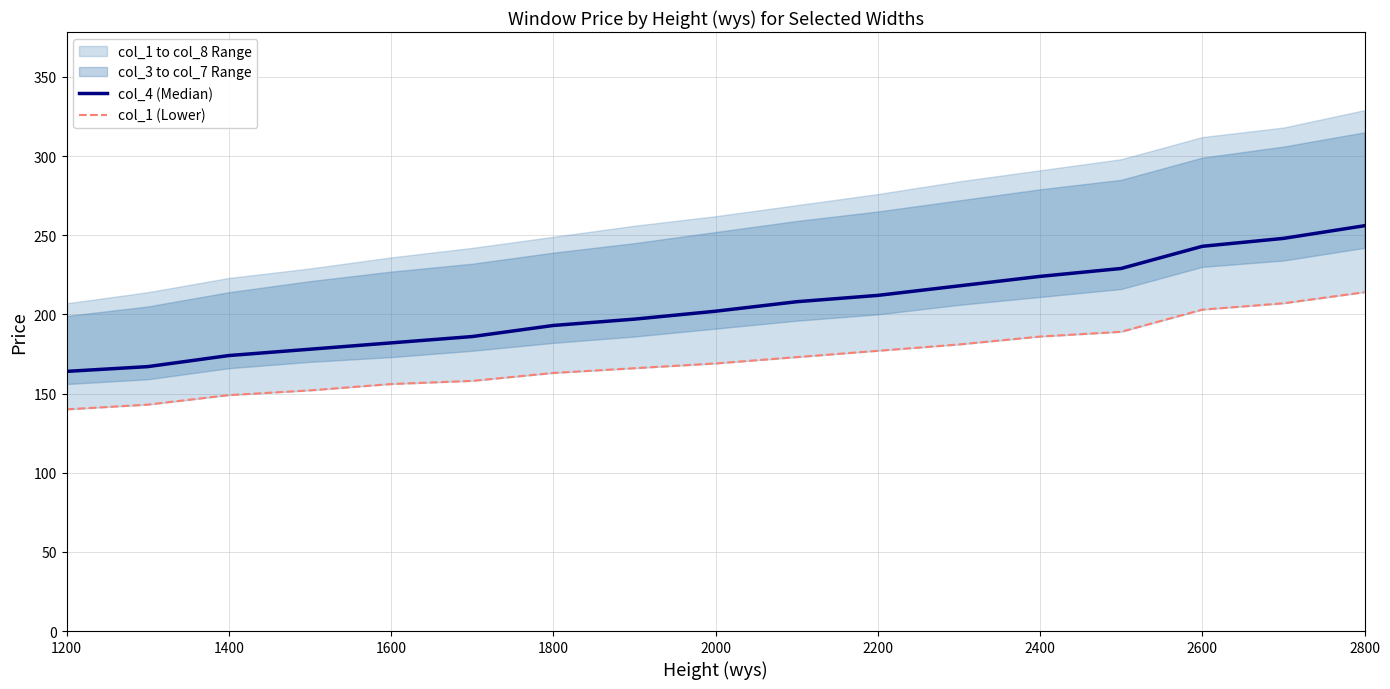

True or false: col_1 (Lower) and col_4 (Median) intersect in this chart.

False